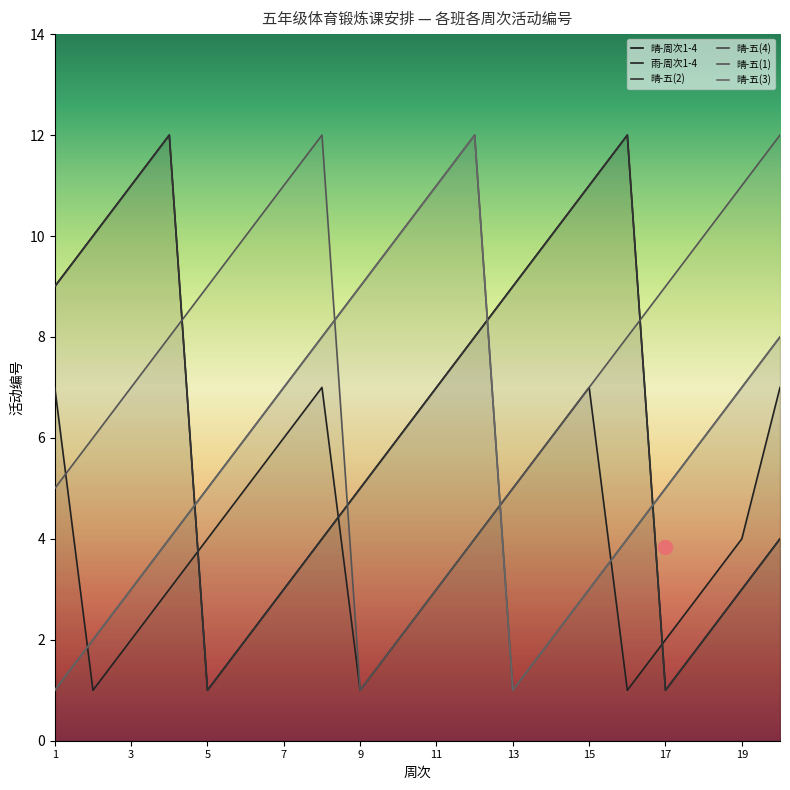

What is the value of the 晴-五(4) point at the 10th from the left?

10